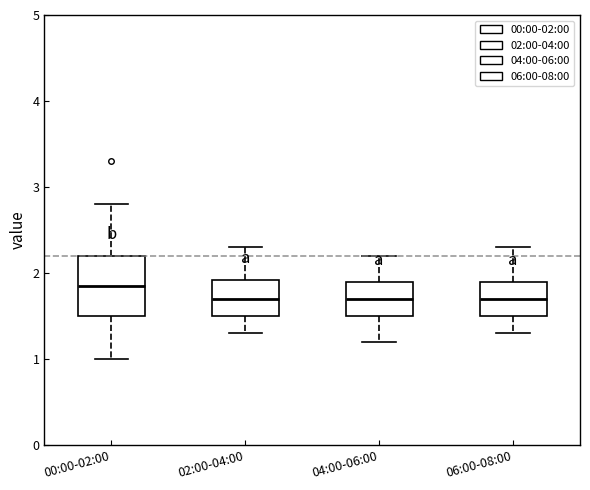

Reading left to right, read every box against the y-axis: the position of its median line, the range the box covers, and the ends of its whiskers. The values are not printed on the chart, so give them approximately, as read against the axis.

00:00-02:00: median 1.9, box 1.5 to 2.2, whiskers 1.0 to 2.8
02:00-04:00: median 1.7, box 1.5 to 1.9, whiskers 1.3 to 2.3
04:00-06:00: median 1.7, box 1.5 to 1.9, whiskers 1.2 to 2.2
06:00-08:00: median 1.7, box 1.5 to 1.9, whiskers 1.3 to 2.3